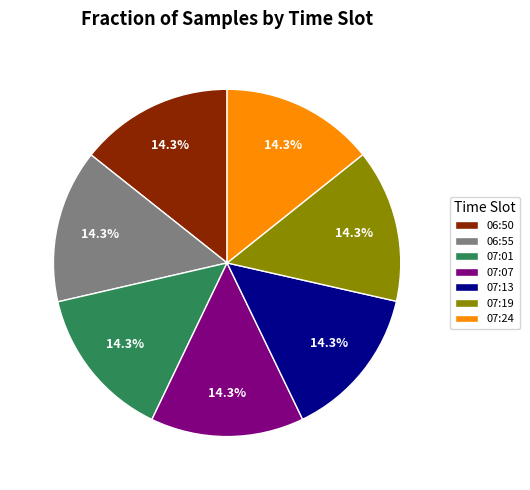

To the nearest percent, what portion does 06:50 represent?

14%